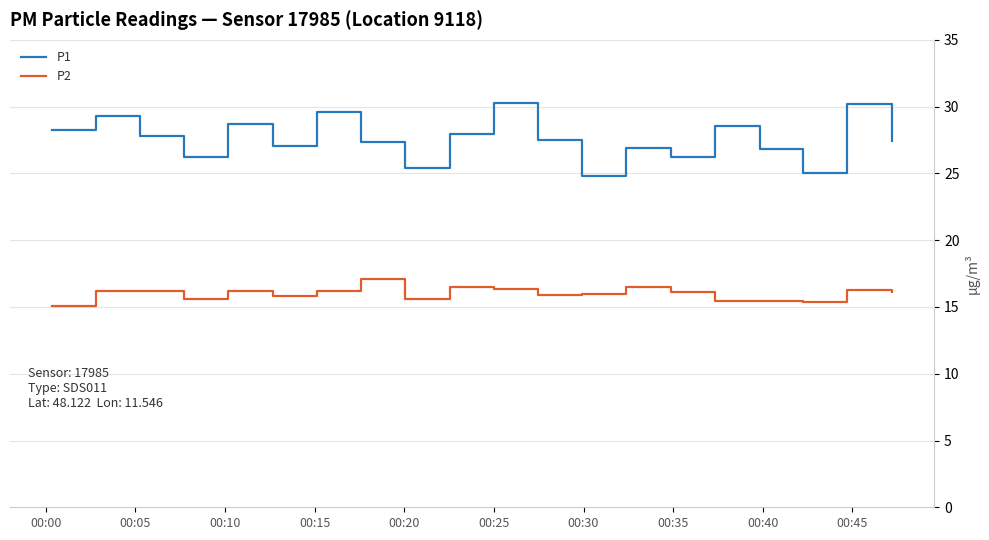

Which series has the widest spread of values?

P1